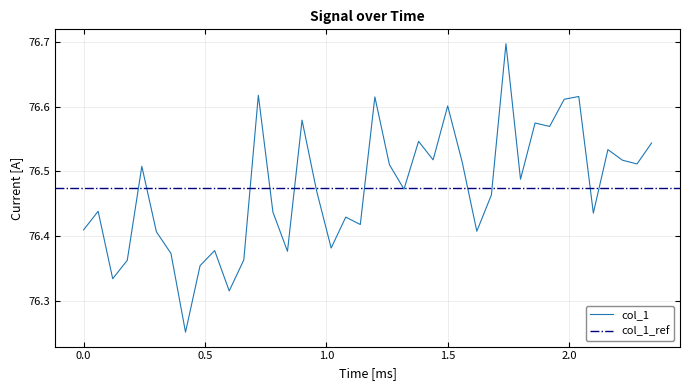

What is the sum of all values?

3059.0